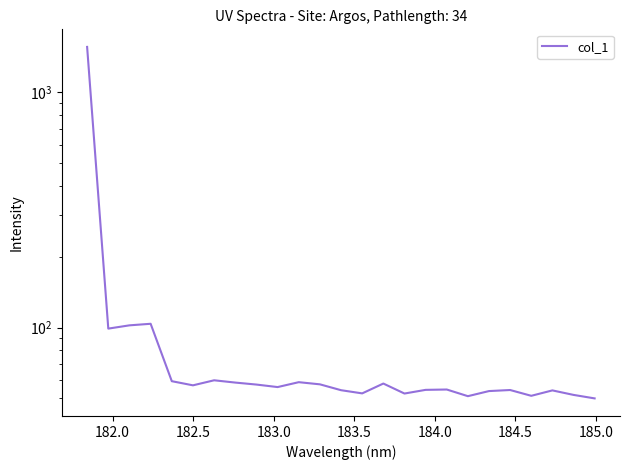

What is the maximum value shown in the chart?

1559.9